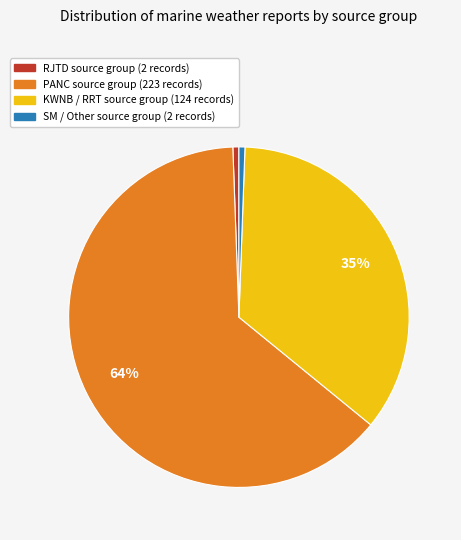

To the nearest percent, what is the average slice percentage?

25%